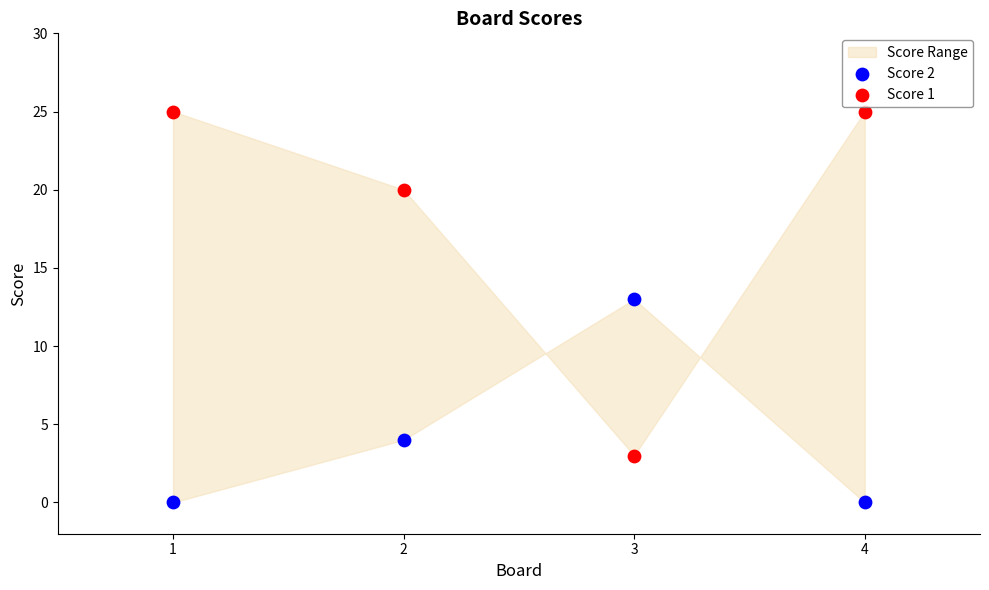

Which series reaches the maximum Y coordinate?

Score 1